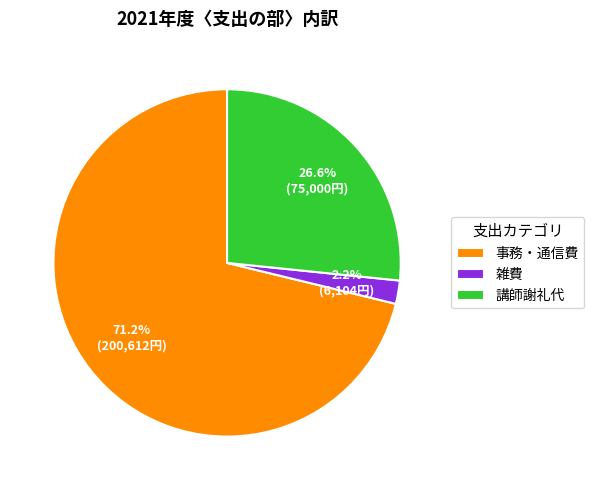

Combined, do 事務・通信費 and 講師謝礼代 account for over 50%?

Yes